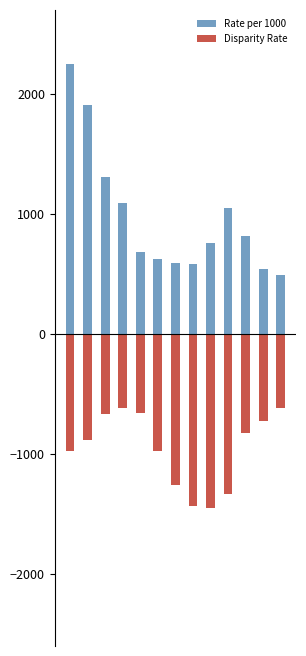

The Disparity Rate series shows -220.1 at 2. True or false?

False